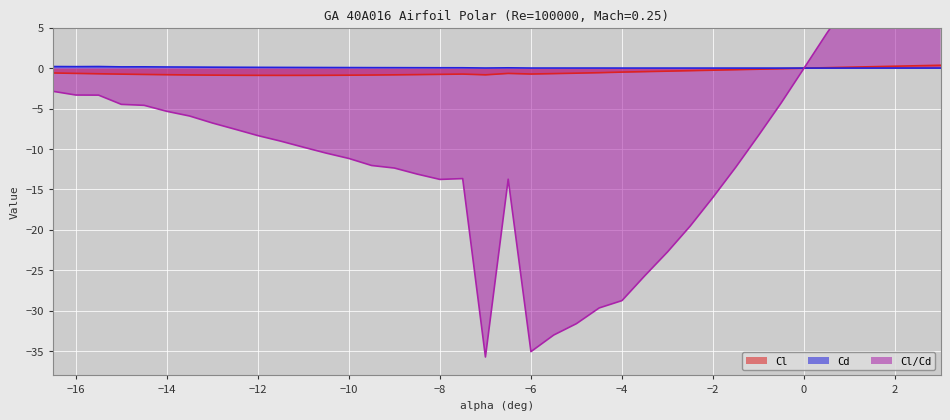

Rank the series at -9.5 from highest to lowest value.

Cd, Cl, Cl/Cd